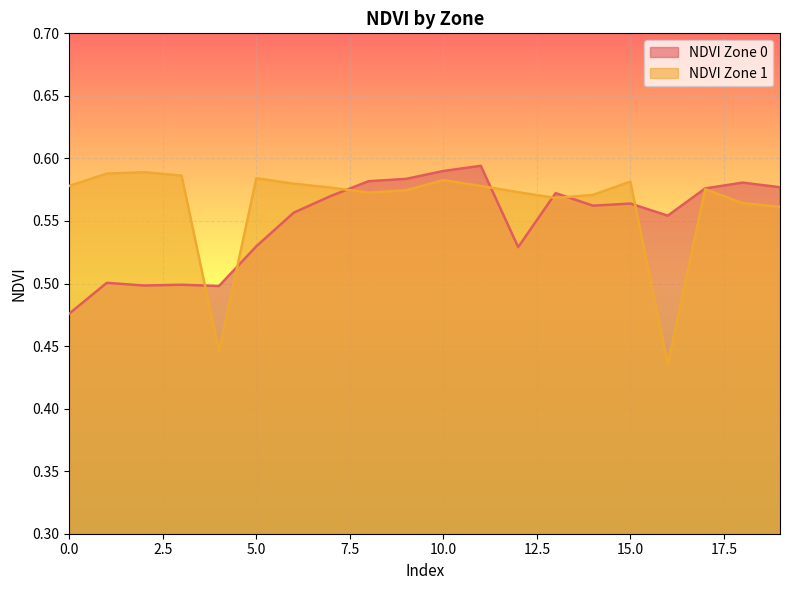

What is the value of the NDVI Zone 1 point at the 7th from the left?

0.6